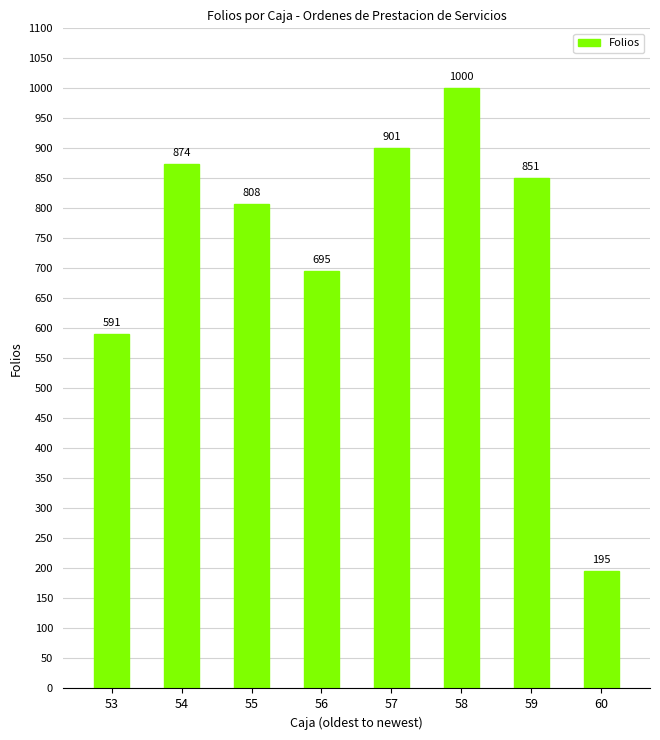

True or false: the data shows 591 at 53.

True